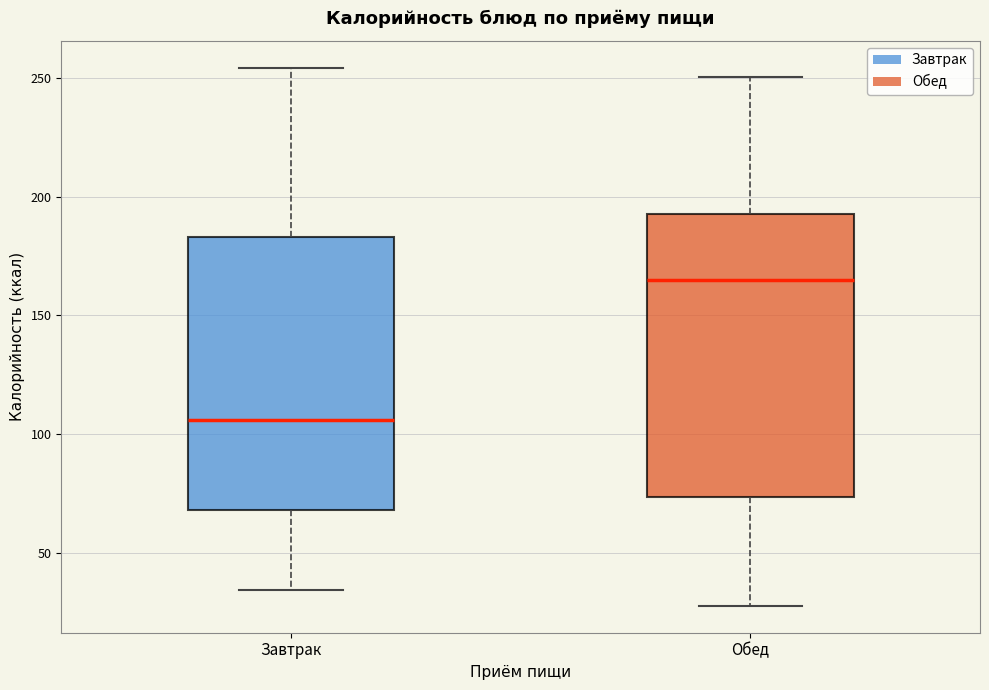

Which box has the lowest median line?

Завтрак